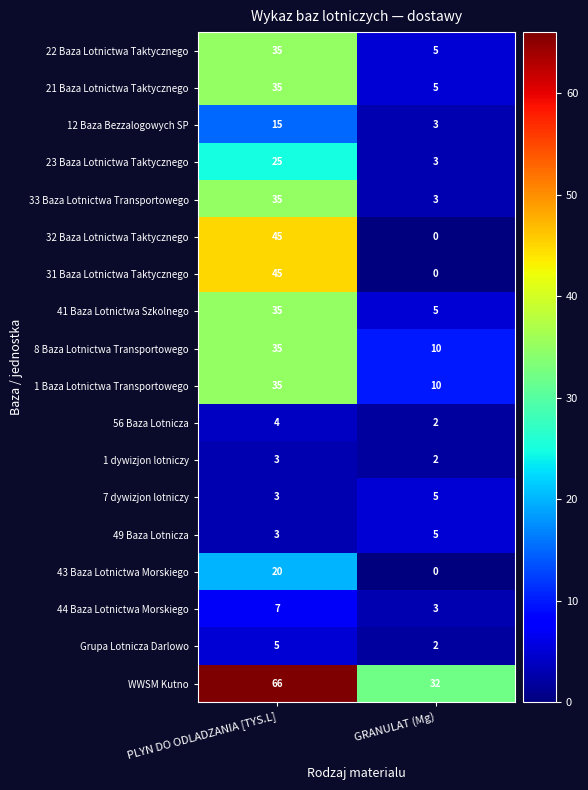

At which category is the sum across all series the highest?

PLYN DO ODLADZANIA [TYS.L]